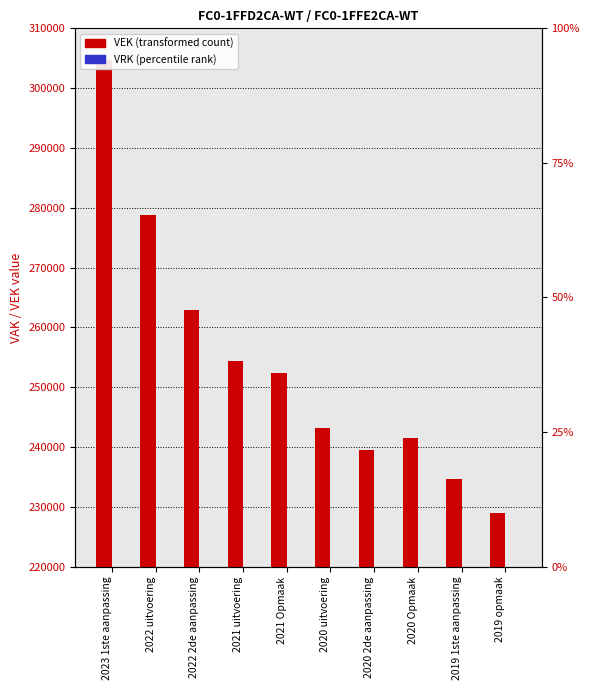

At 2022 2de aanpassing, list the series in order from smallest to largest.

VRK, VEK